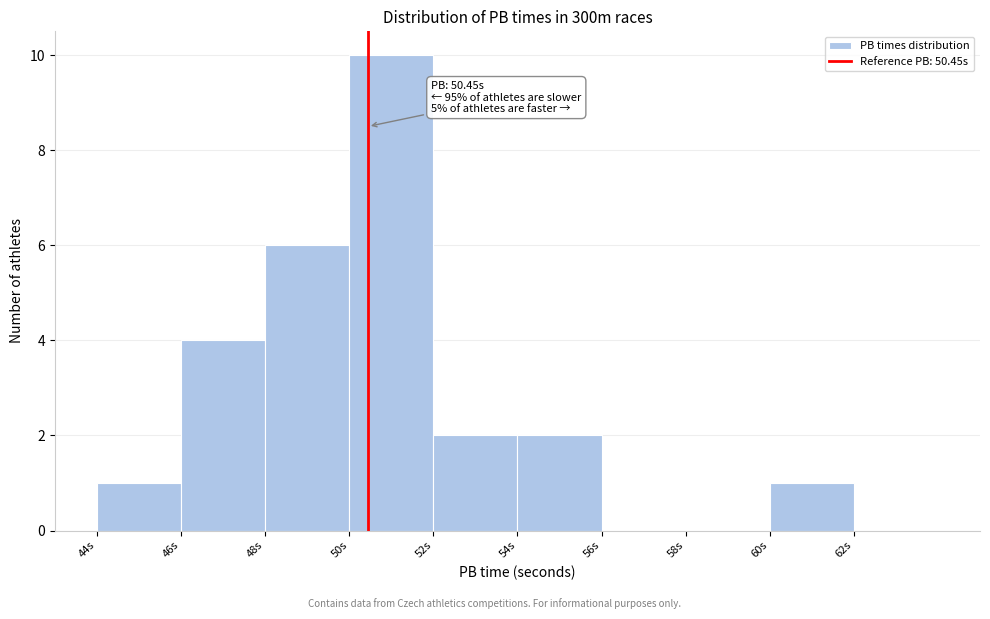

Which range on the x-axis has the tallest bar?

50 to 52